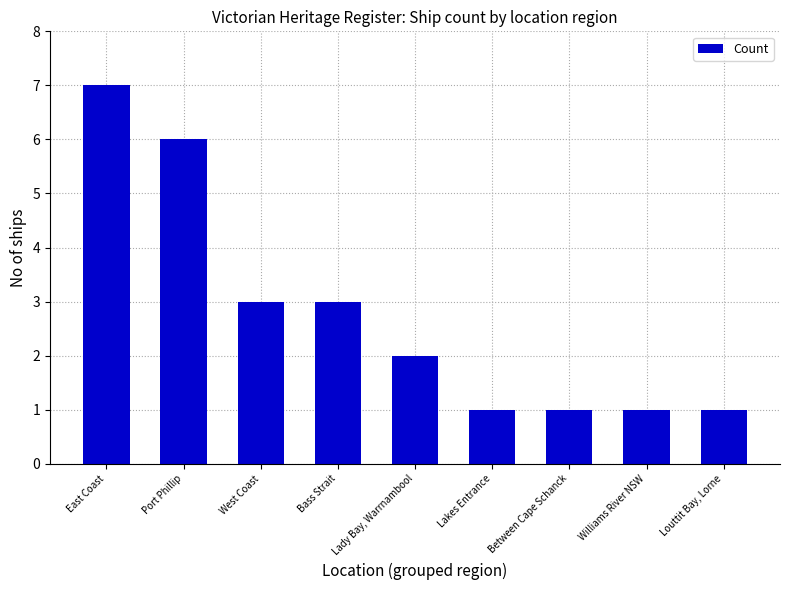

What is the change in value from Port Phillip to Lakes Entrance?

-5